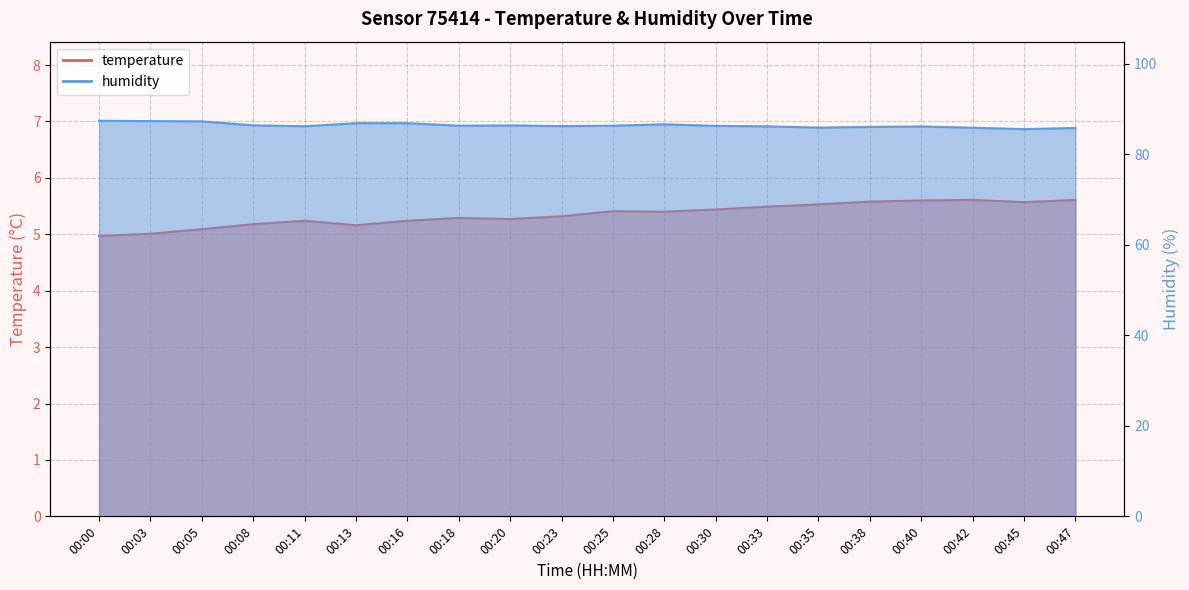

True or false: temperature has a value of 8.4 at 00:16.

False